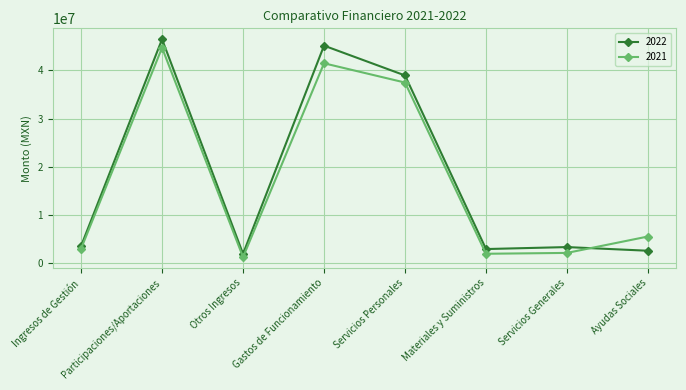

Rank the series at Materiales y Suministros from lowest to highest value.

2021, 2022